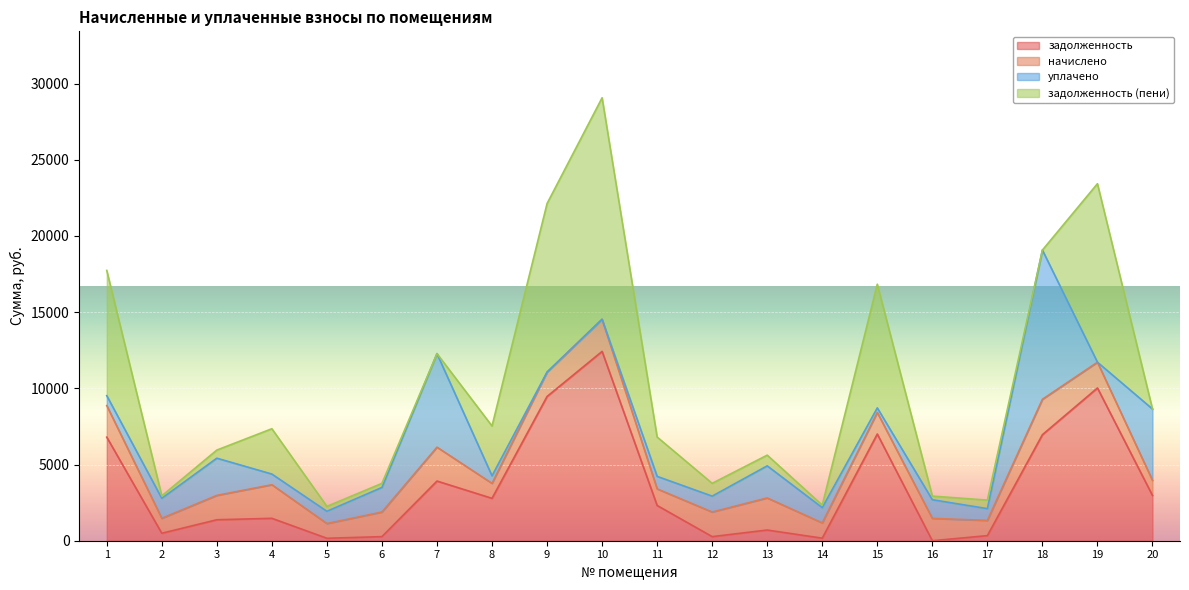

At which category is the sum across all series the highest?

10